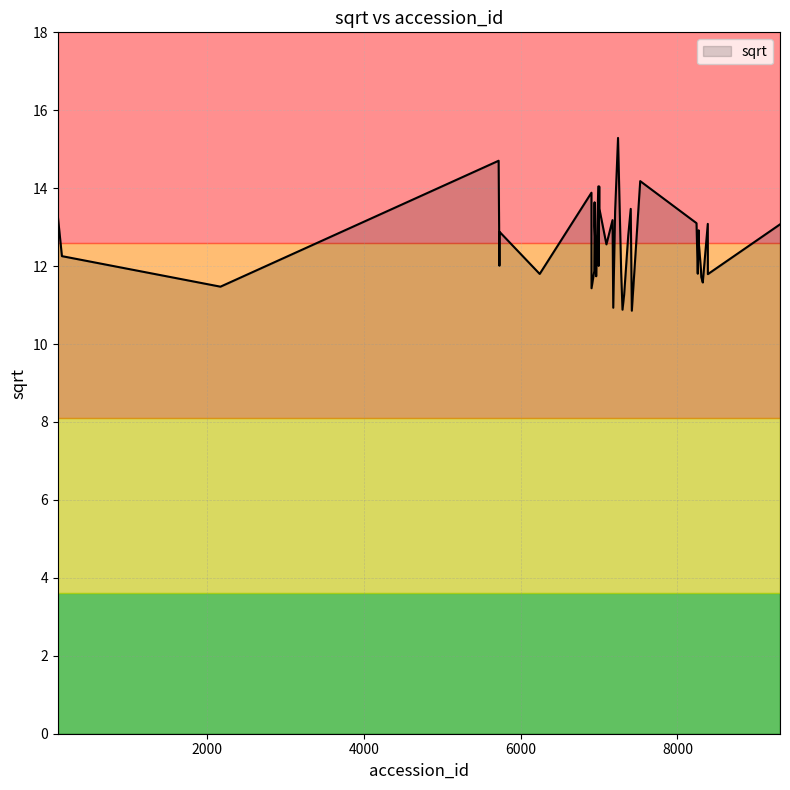

What is the maximum value shown in the chart?

15.3